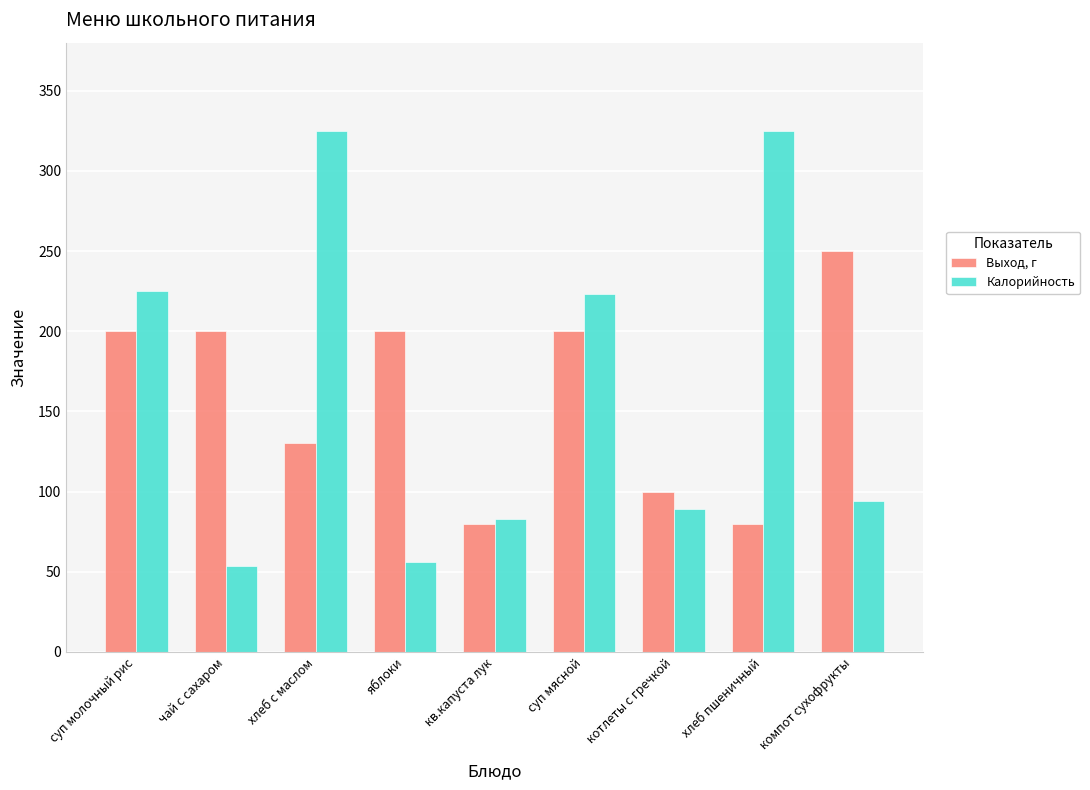

Rank the series by their maximum value, from highest to lowest.

Калорийность, Выход, г